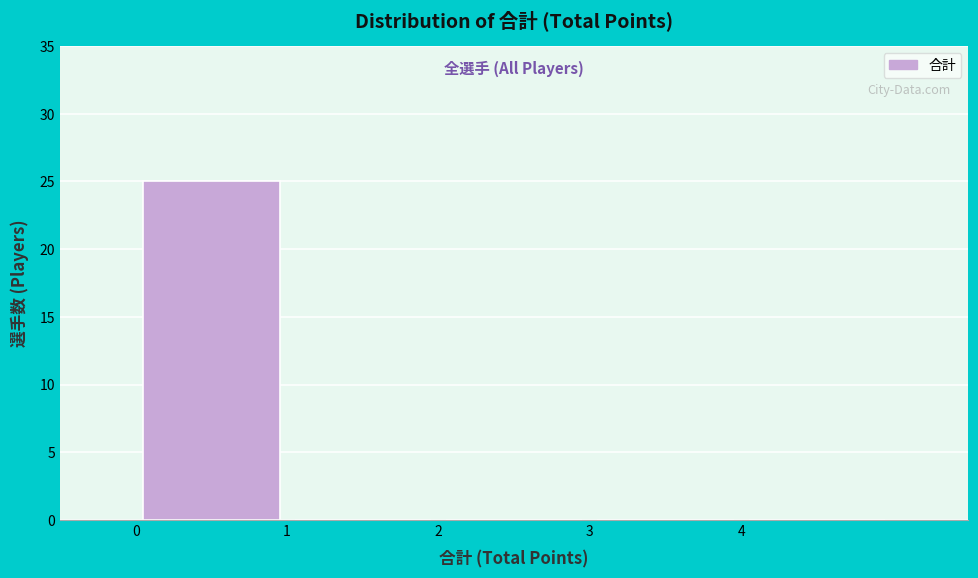

Reading left to right, transcribe this chart: for each bar, give the range it covers on the x-axis and its height. The values are not printed on the chart, so give them approximately, as read against the axis.

0 to 1: 25
1 to 2: 0
2 to 3: 0
3 to 4: 0
4 to 5: 0